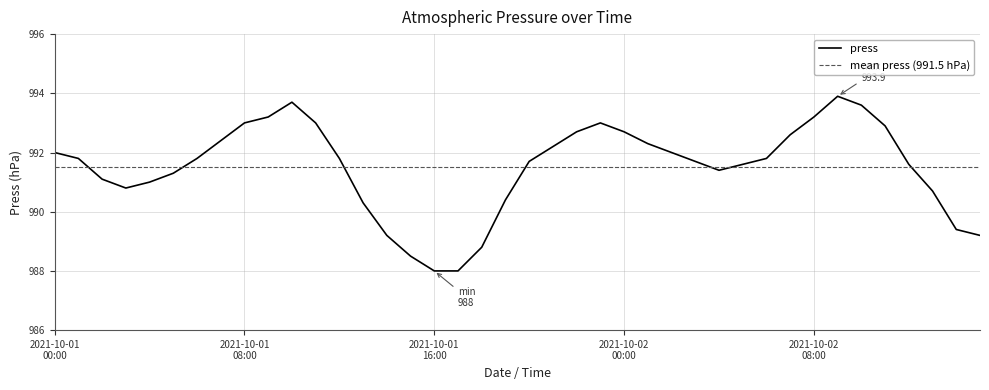

Approximately how many times larger is the value at 2021-10-02 02:00 compared to 2021-10-02 07:00?

1.0